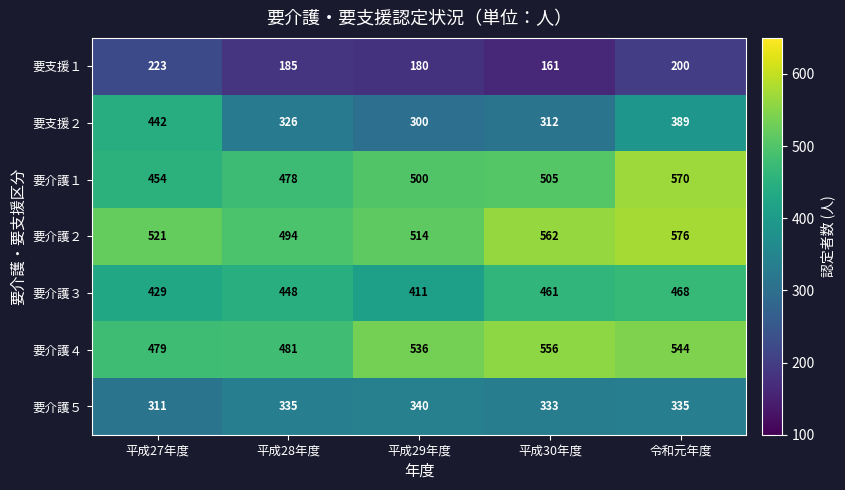

How many data points in 要介護５ are less than 335?

2